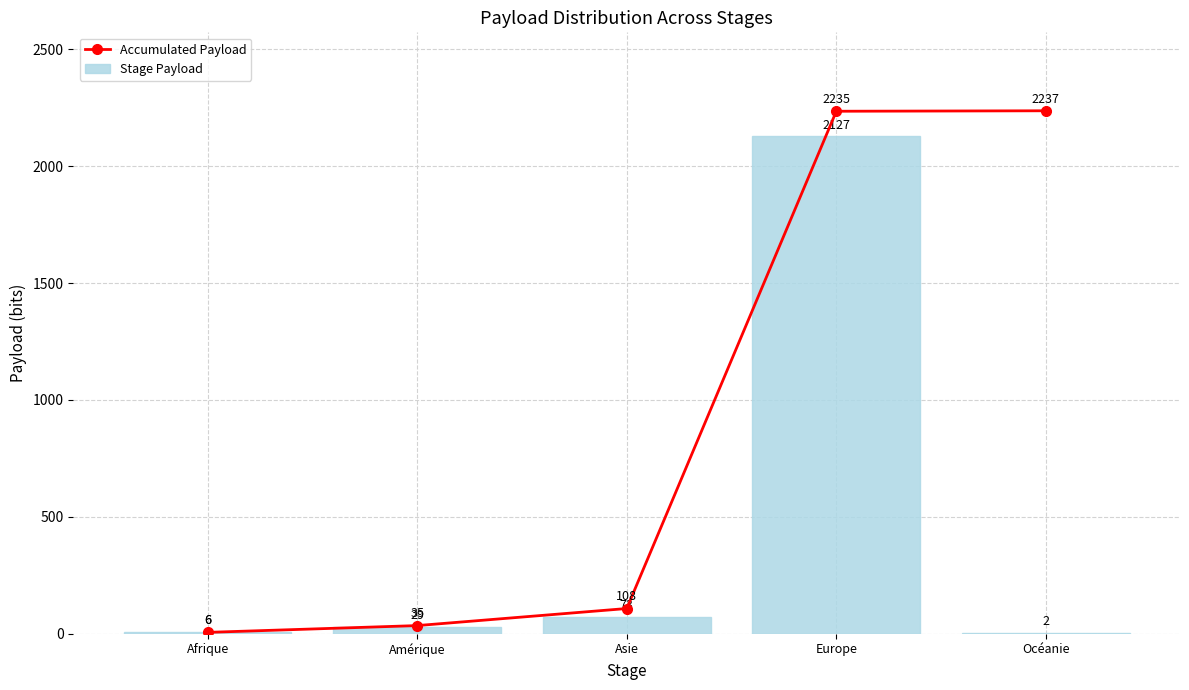

Which label corresponds to the smallest value in the chart?

Océanie